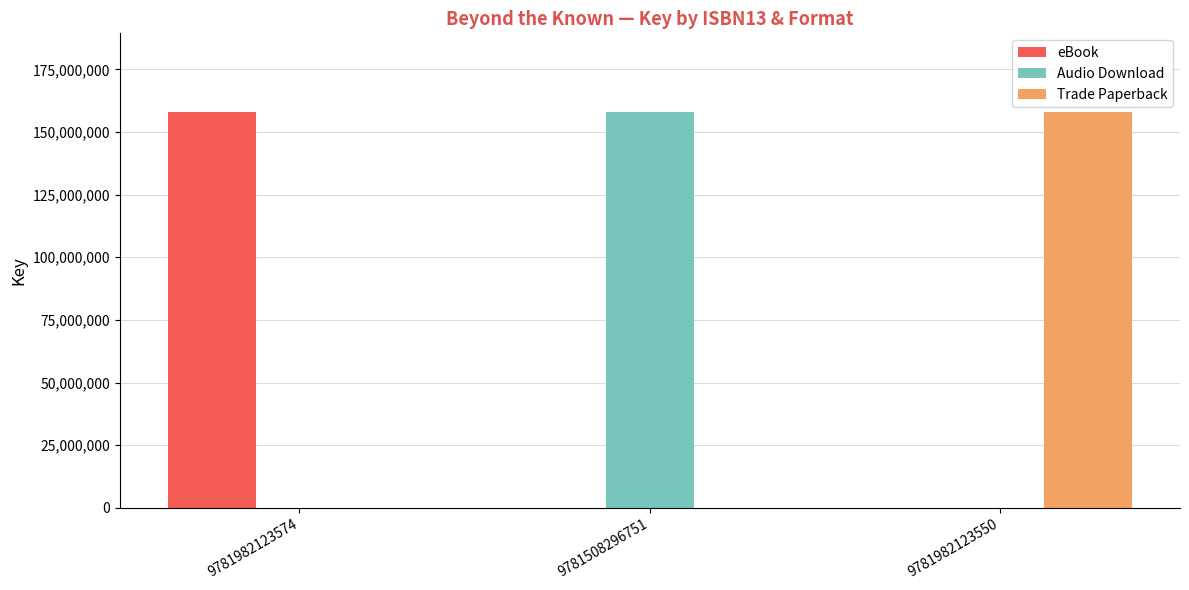

Is it true that Trade Paperback equals 0 at 9781982123574?

True